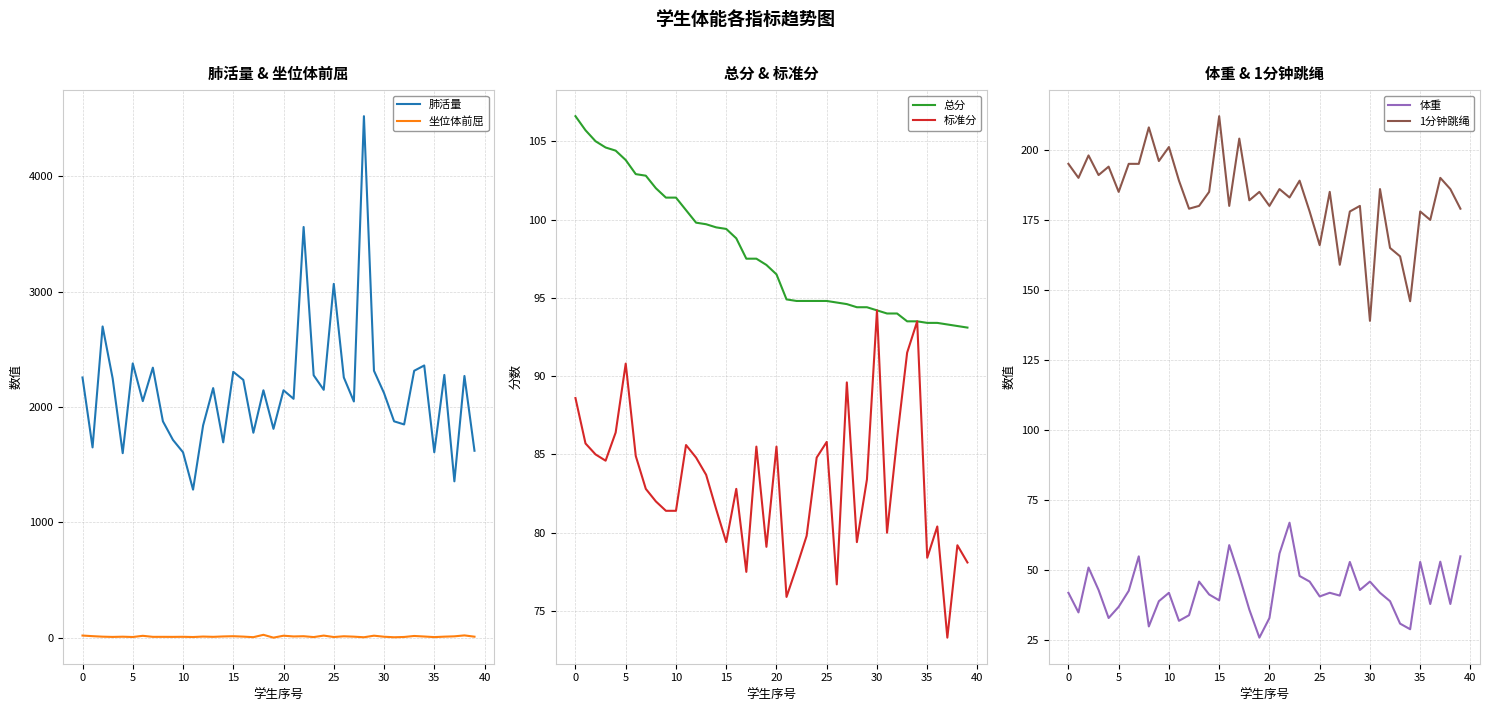

The 肺活量 series shows 644.4 at 12. True or false?

False